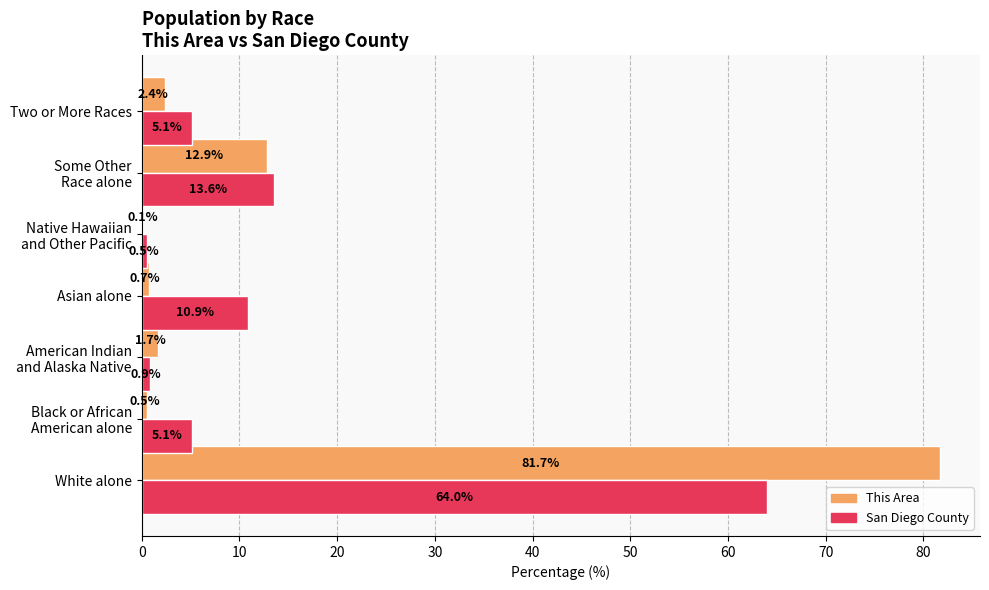

At which category is the sum across all series the highest?

White alone